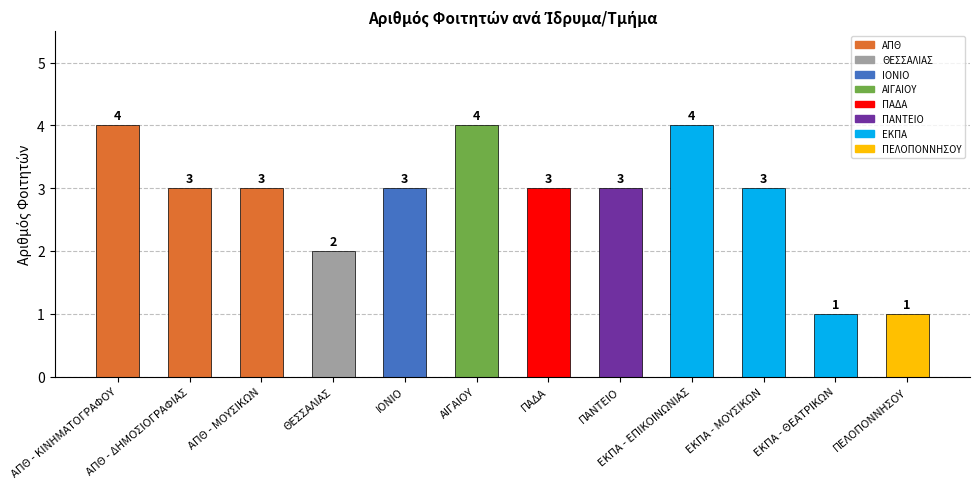

The chart shows a value of 3 at ΕΚΠΑ - ΜΟΥΣΙΚΩΝ. True or false?

True